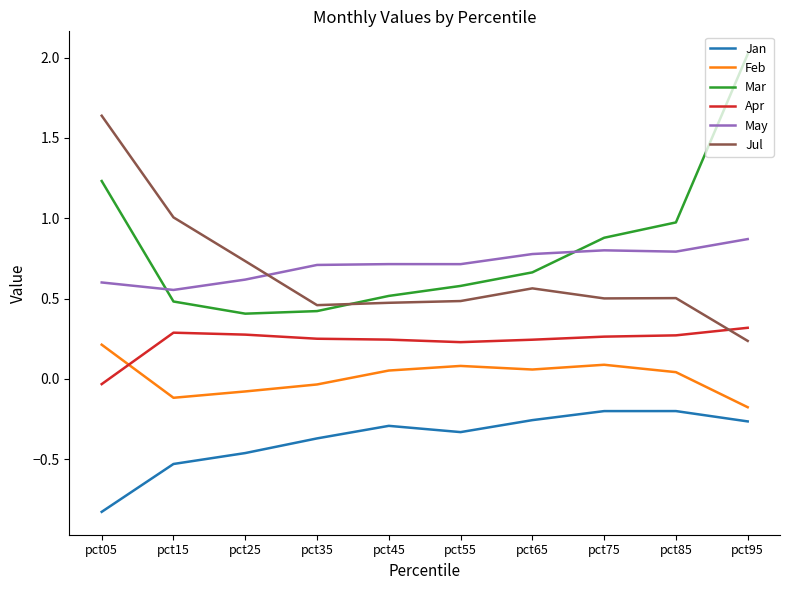

How many times do Feb and Apr cross each other?

1